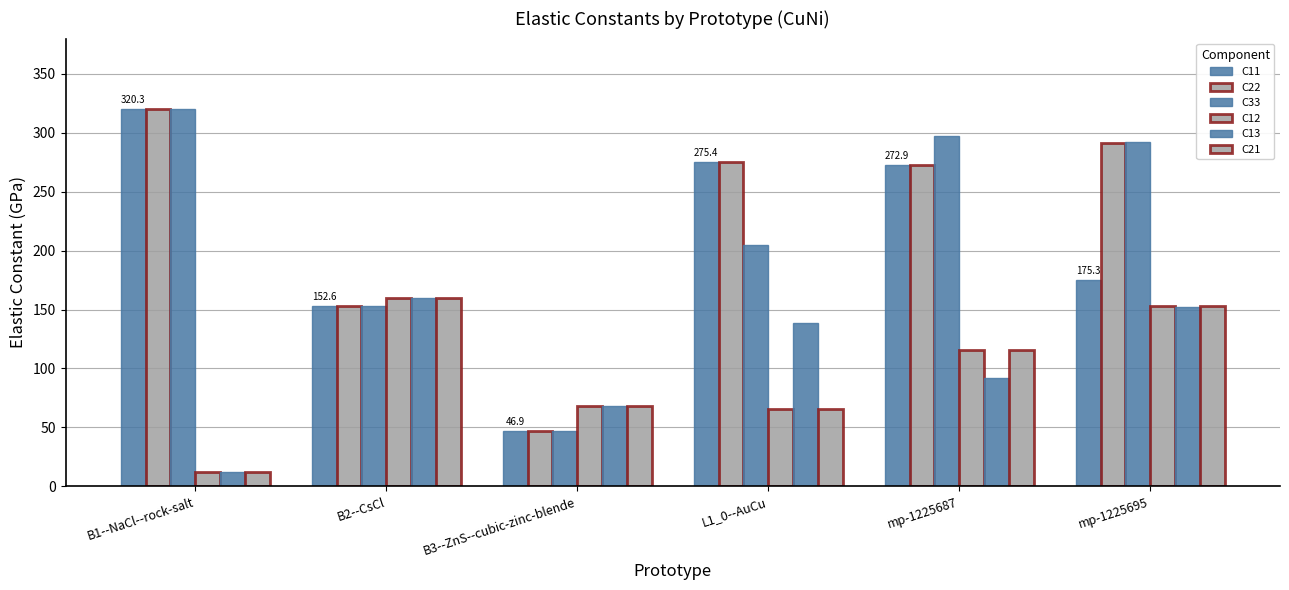

Does the chart contain stacked bars?

No